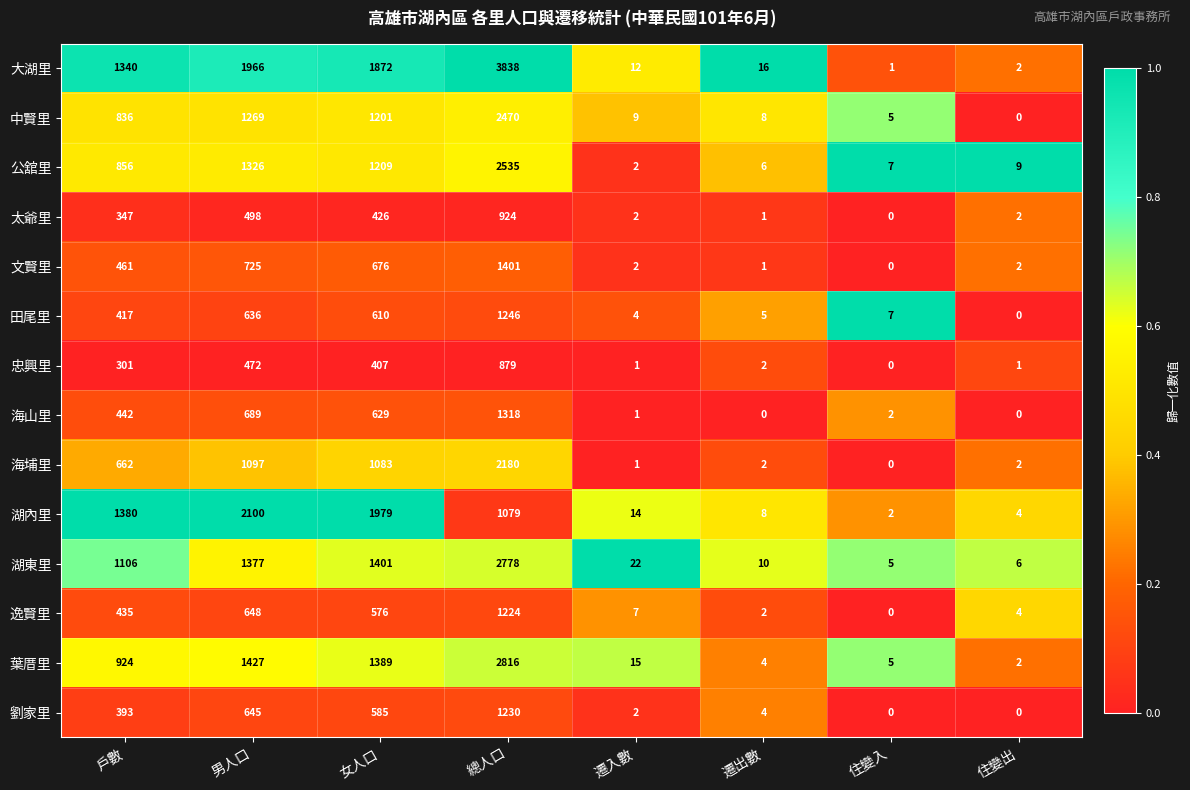

What is the difference between the highest and lowest values at 遷入數?

21